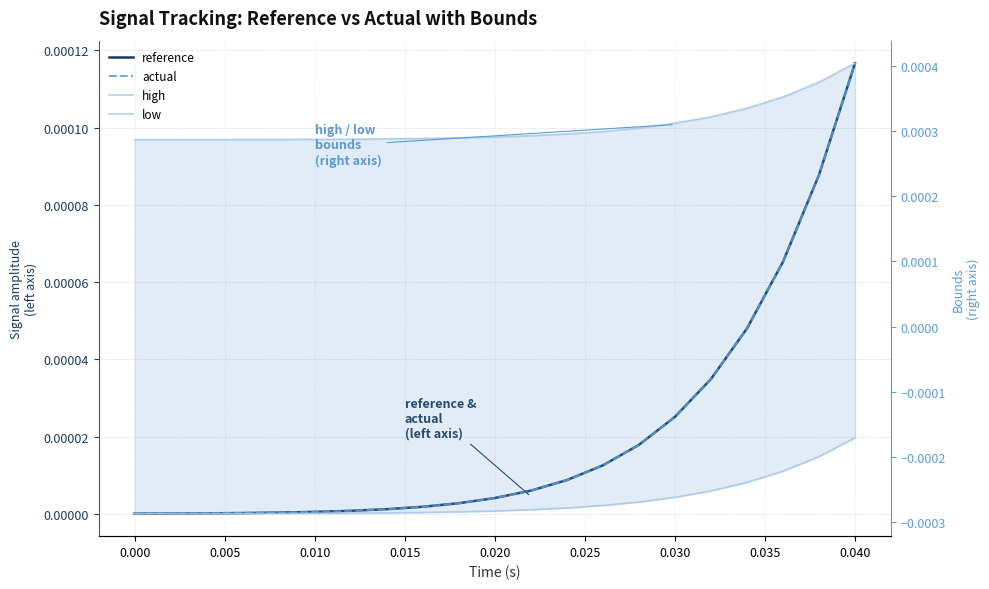

True or false: actual and low intersect in this chart.

False